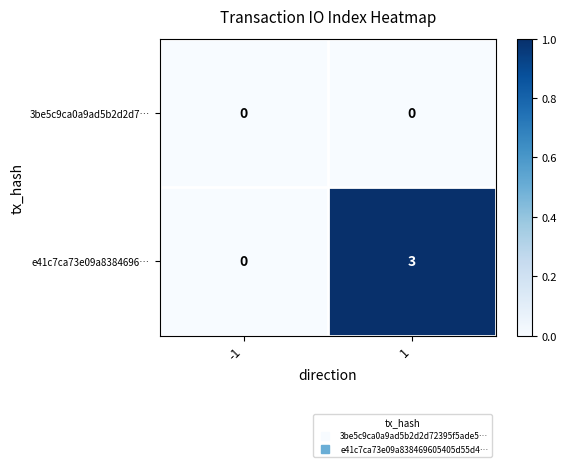

Reading right to left, transcribe all the data shown in this chart.

3be5c9ca0a9ad5b2d2d7…: 1=0	-1=0
e41c7ca73e09a8384696…: 1=3	-1=0